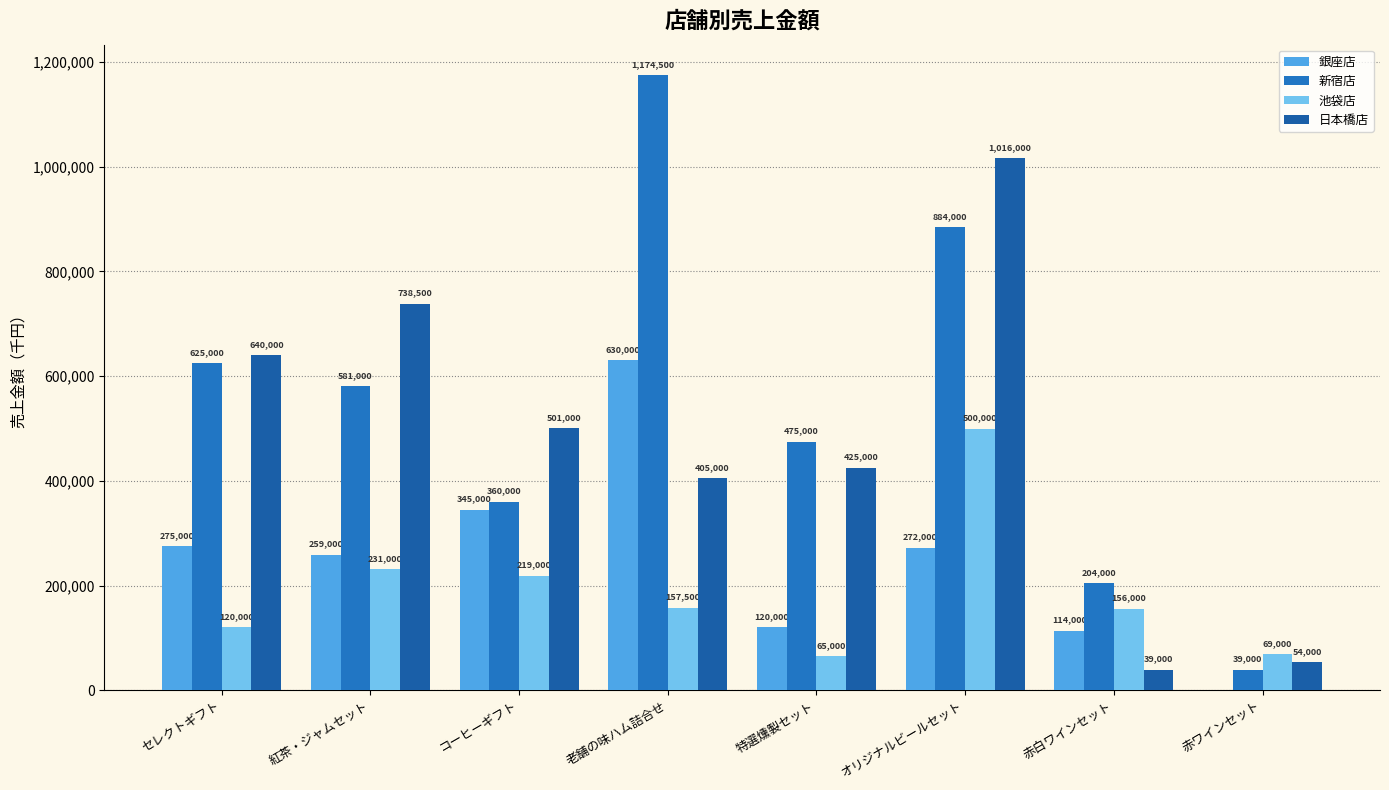

Reading left to right, extract all data points from this chart.

銀座店: セレクトギフト=275000	紅茶・ジャムセット=259000	コーヒーギフト=345000	老舗の味ハム詰合せ=630000	特選燻製セット=120000	オリジナルビールセット=272000	赤白ワインセット=114000	赤ワインセット=0
新宿店: セレクトギフト=625000	紅茶・ジャムセット=581000	コーヒーギフト=360000	老舗の味ハム詰合せ=1174500	特選燻製セット=475000	オリジナルビールセット=884000	赤白ワインセット=204000	赤ワインセット=39000
池袋店: セレクトギフト=120000	紅茶・ジャムセット=231000	コーヒーギフト=219000	老舗の味ハム詰合せ=157500	特選燻製セット=65000	オリジナルビールセット=500000	赤白ワインセット=156000	赤ワインセット=69000
日本橋店: セレクトギフト=640000	紅茶・ジャムセット=738500	コーヒーギフト=501000	老舗の味ハム詰合せ=405000	特選燻製セット=425000	オリジナルビールセット=1016000	赤白ワインセット=39000	赤ワインセット=54000